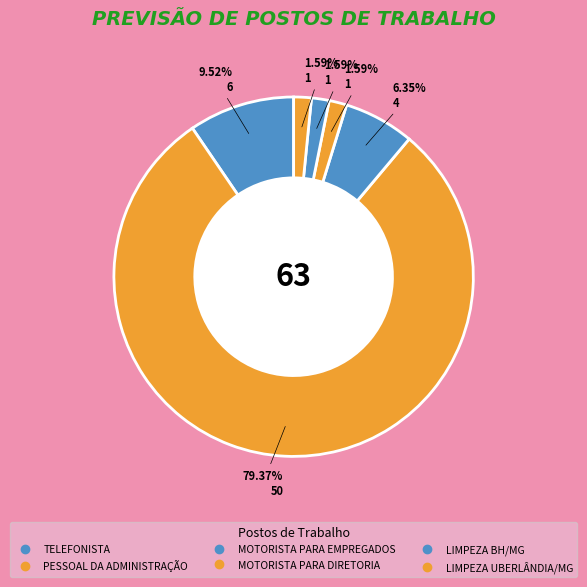

How many slices are in this pie chart?

6